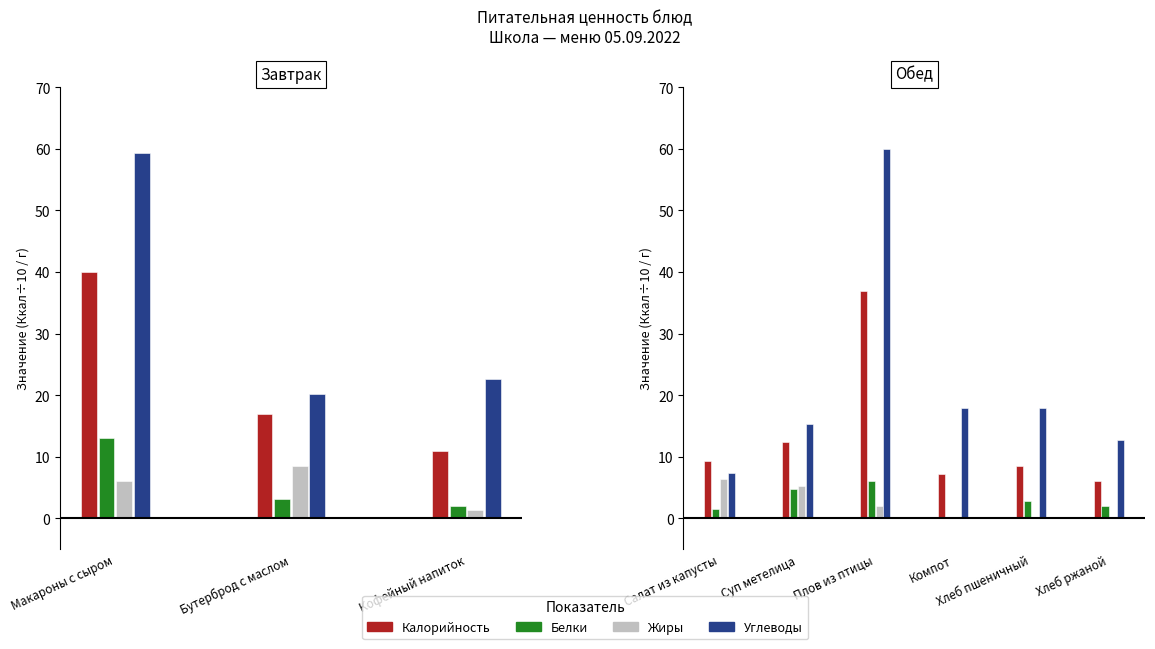

What is the total value across all series at Компот?

25.2